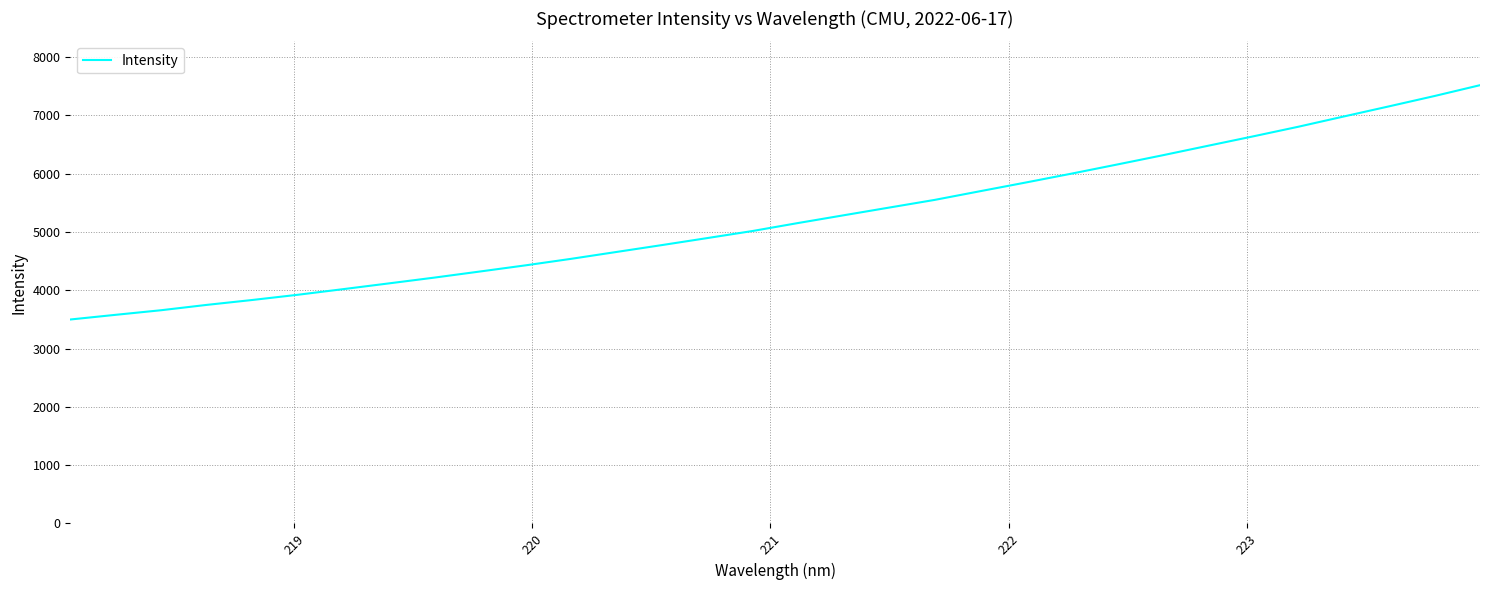

What is the difference between the maximum and minimum values?

4018.2